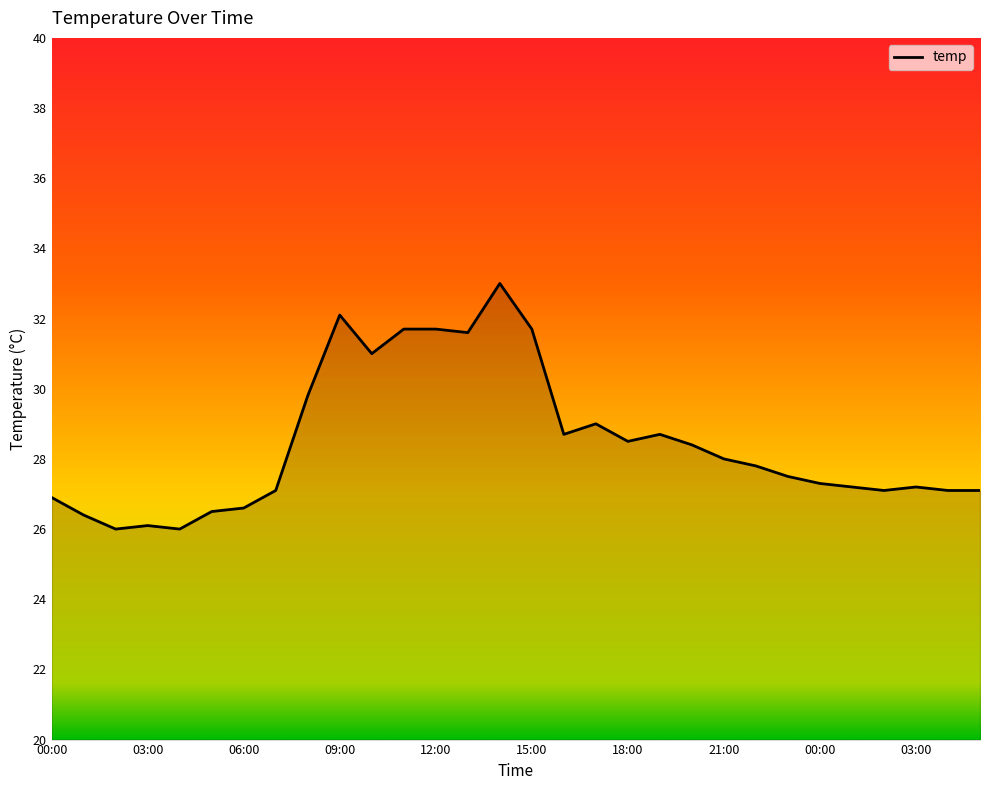

What is the maximum value shown in the chart?

33.0